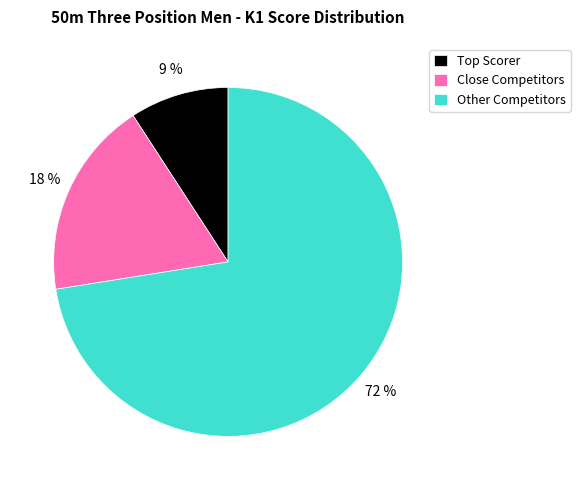

True or false: Other Competitors accounts for 72% of the total.

True